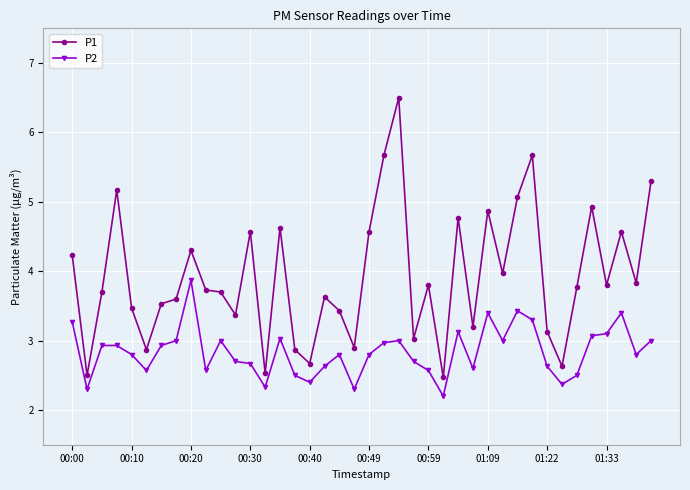

True or false: P1 has more than 1 points higher than both neighbors.

True